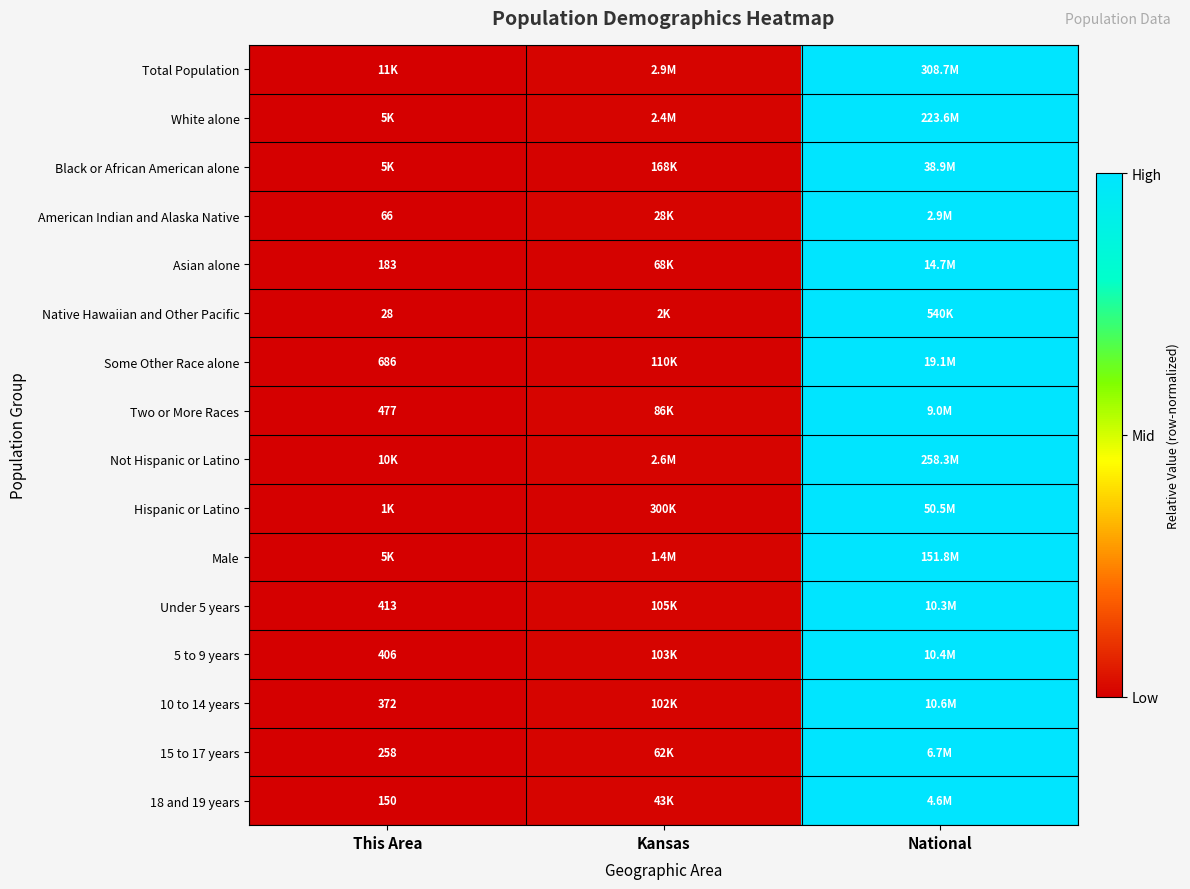

At which category is the sum across all series the highest?

National